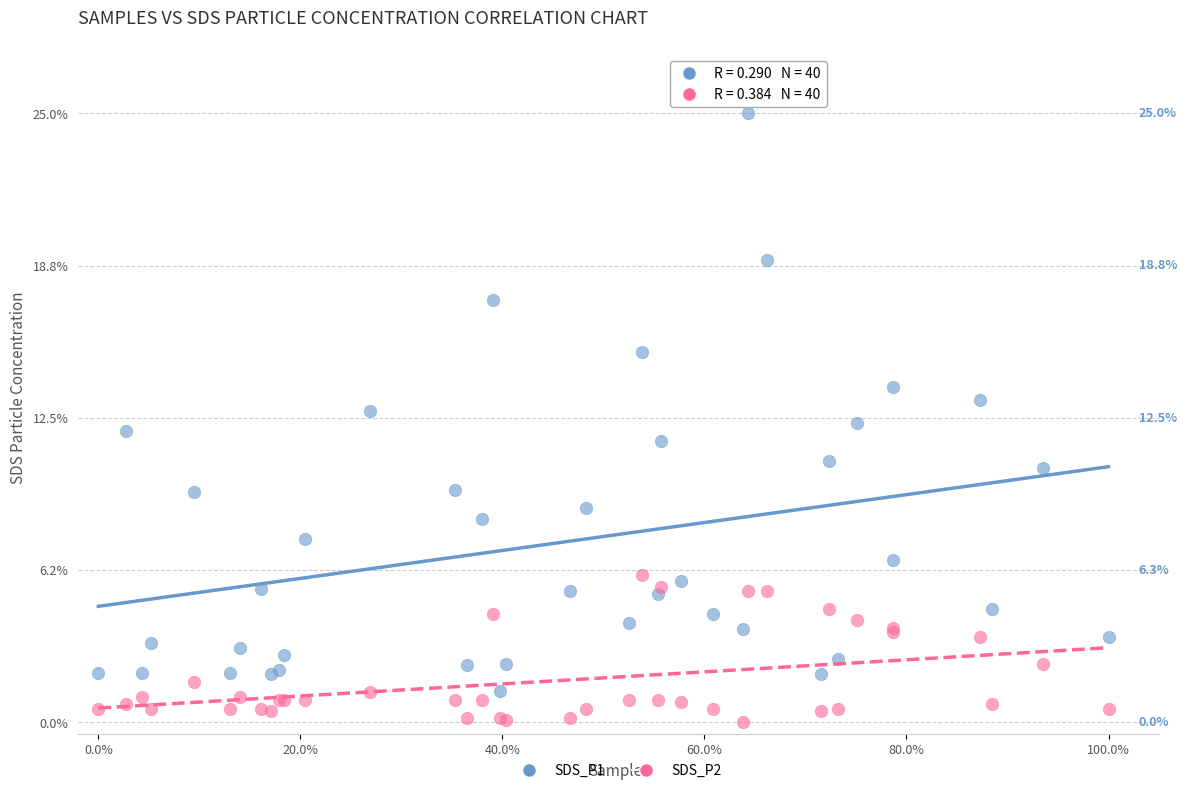

Which series reaches the minimum Y coordinate?

SDS_P2